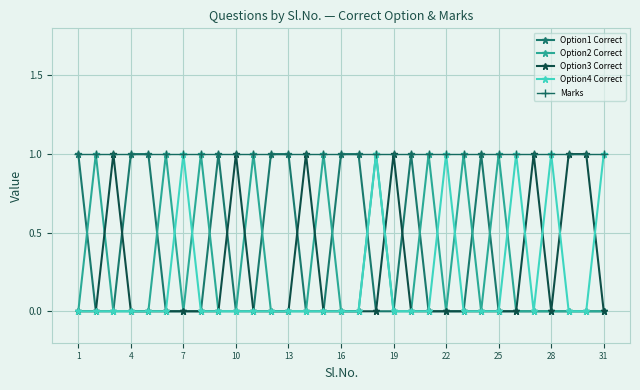

Which series has the largest total across all categories?

Marks